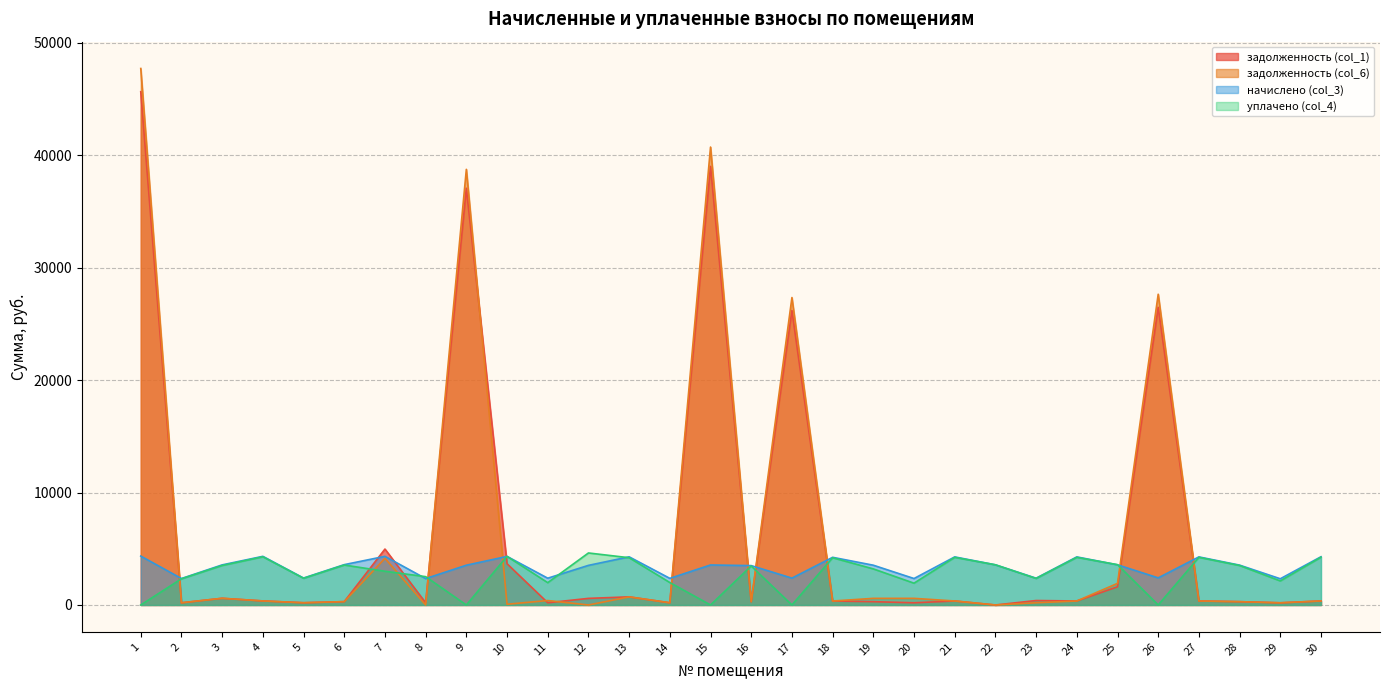

Which category has the lowest value across all series?

22